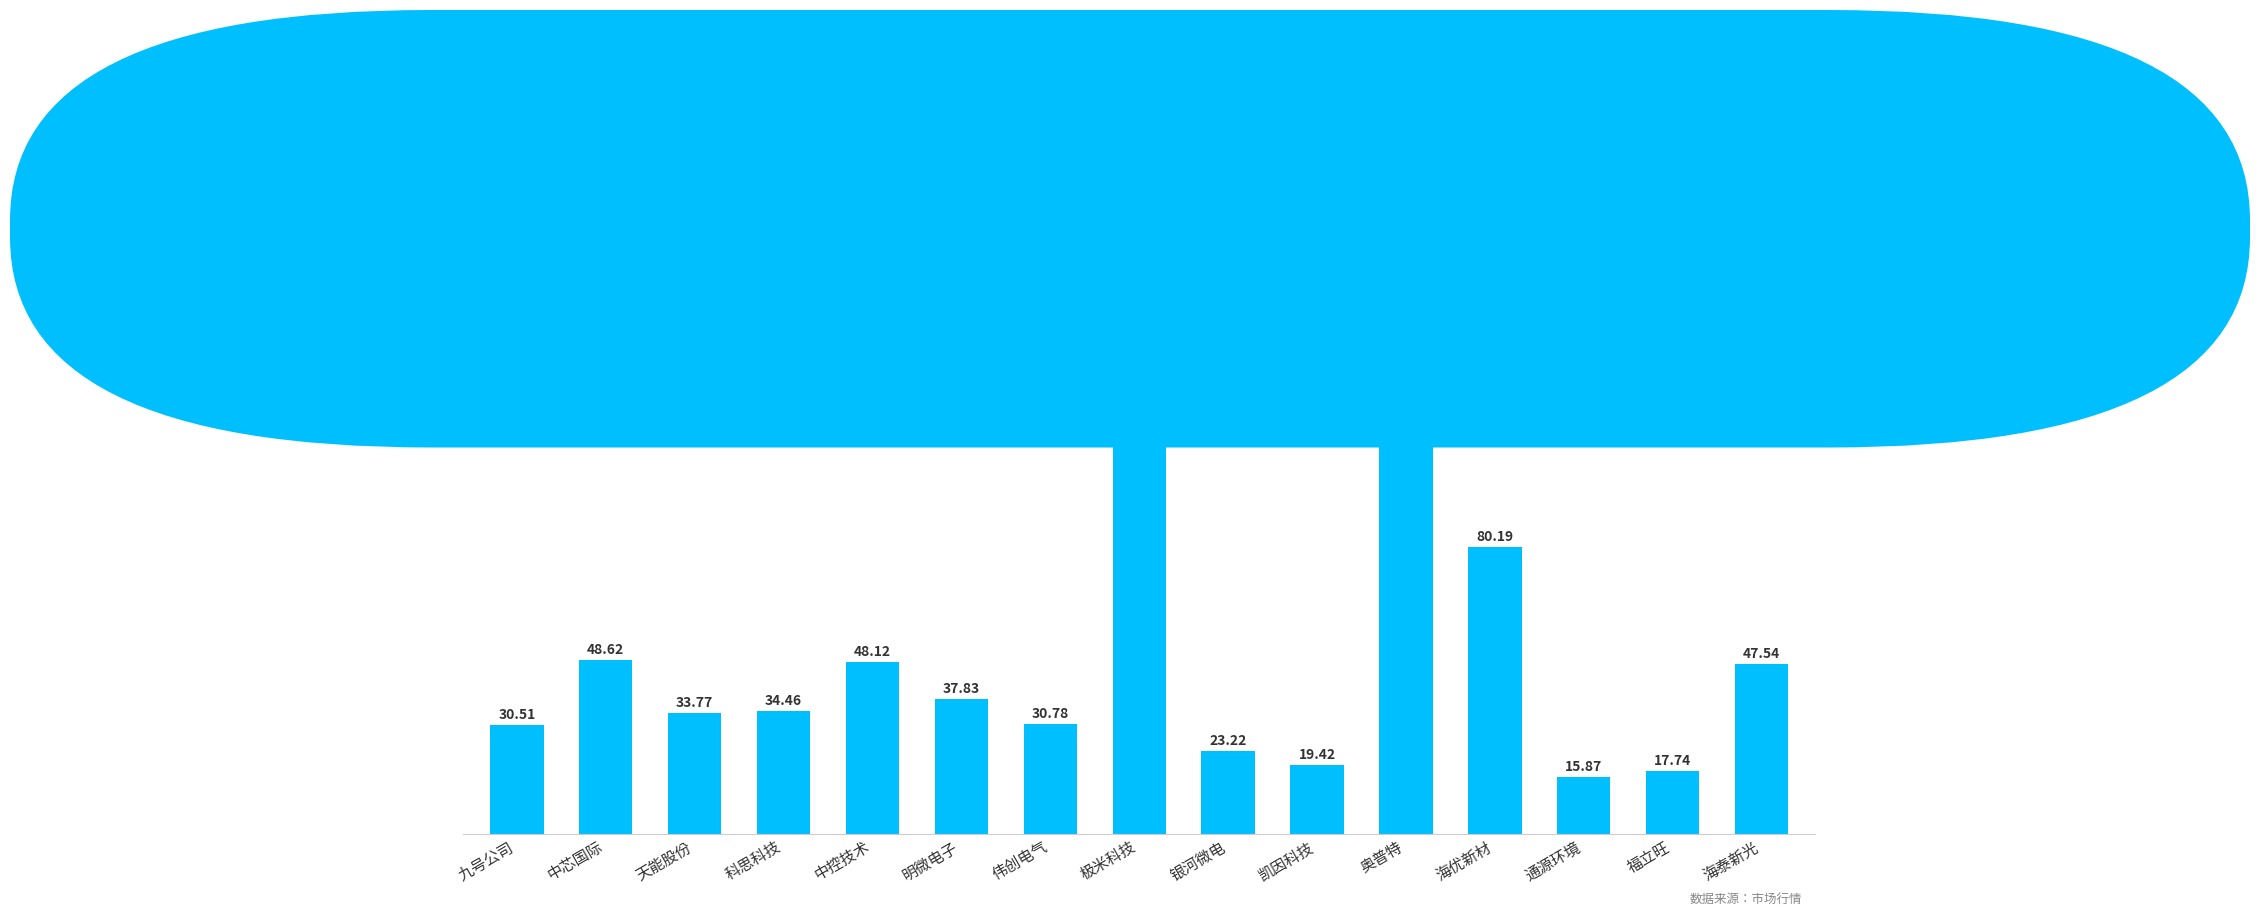

What is the smallest value displayed?

15.9